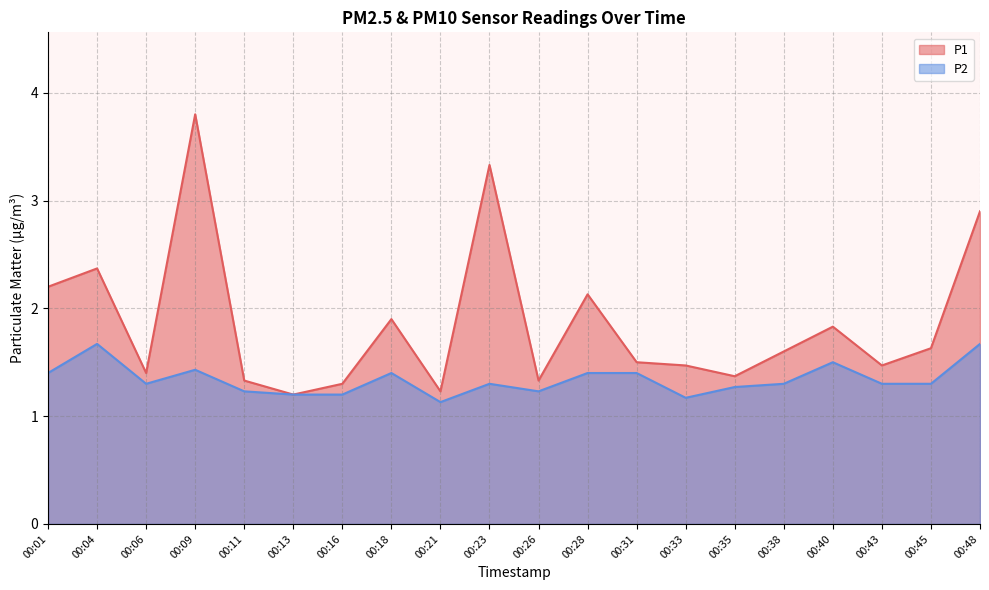

The value of P2 at 00:01 is 2.4. True or false?

False